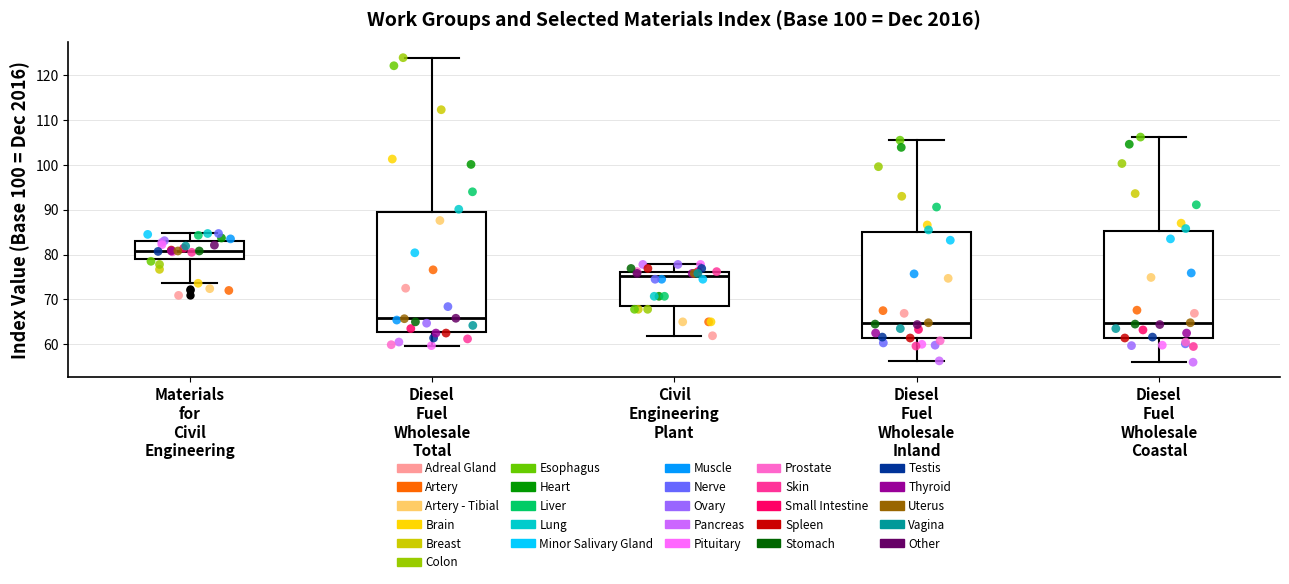

Where is the upper edge of the box for Diesel Fuel Wholesale Total on the y-axis? The values are not printed on the chart, so give them approximately, as read against the axis.

89